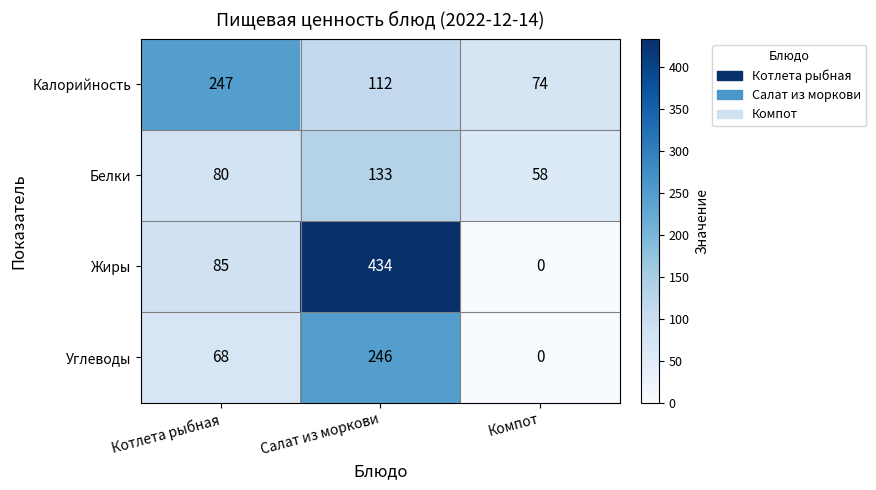

How many data points in Углеводы are less than 68?

1